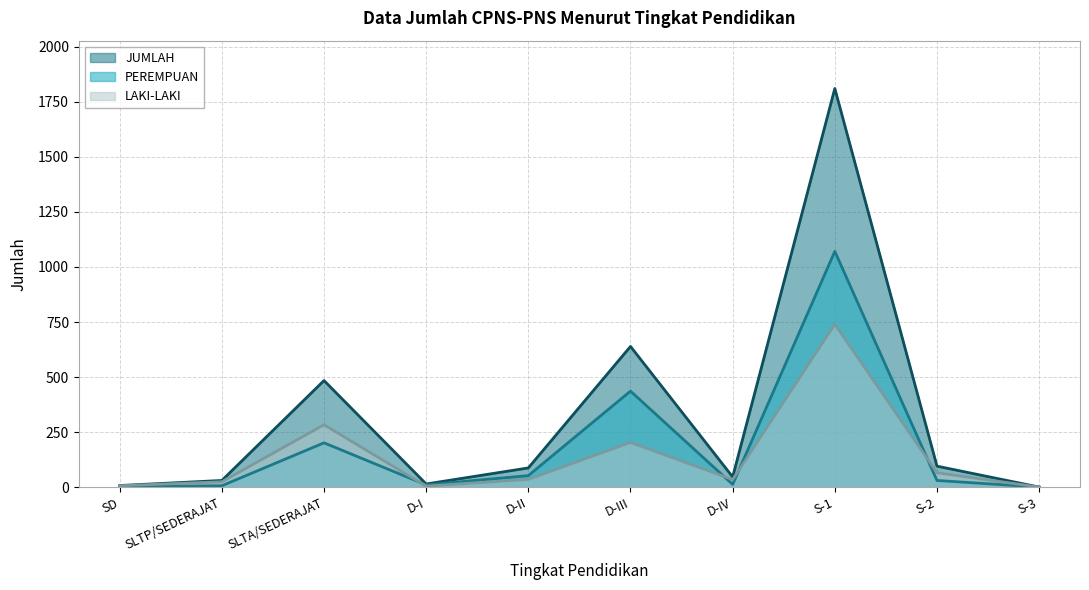

Reading left to right, what are all the values shown in this chart?

LAKI-LAKI: 6	24	283	4	35	203	34	740	65	0
PEREMPUAN: 1	6	201	10	52	436	12	1071	30	0
JUMLAH: 7	30	484	14	87	639	46	1811	95	0